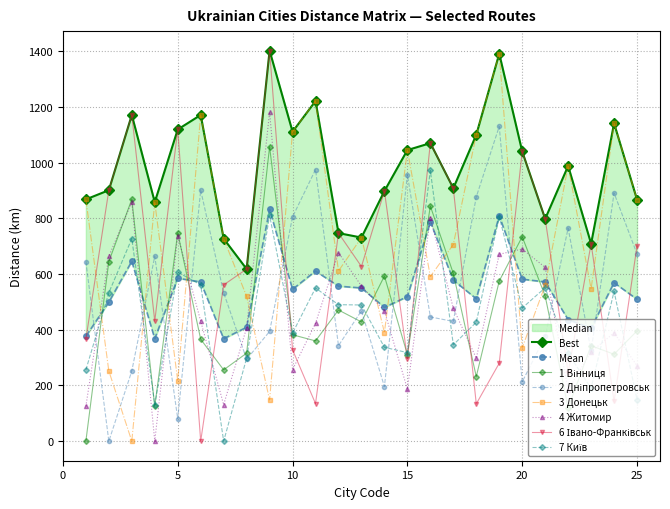

Read the 1 Вінниця value at 20, to the nearest 50.

750